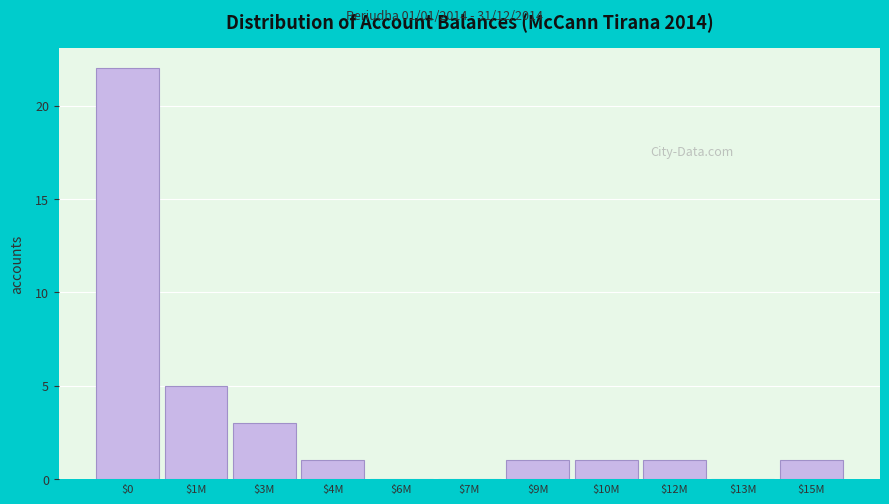

What is the sum of all values?

35